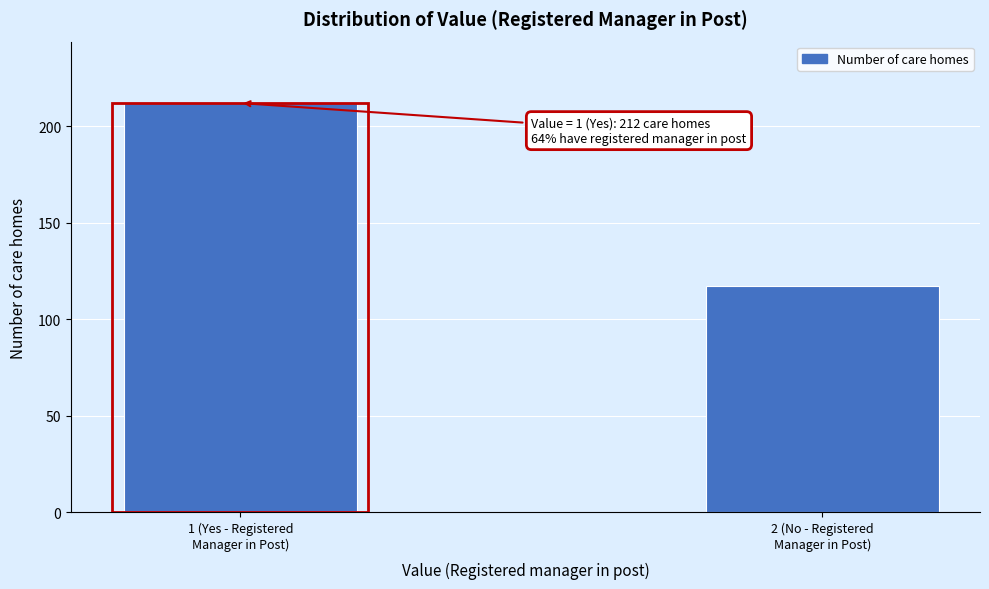

Reading left to right, what are all the values shown in this chart?

212	117